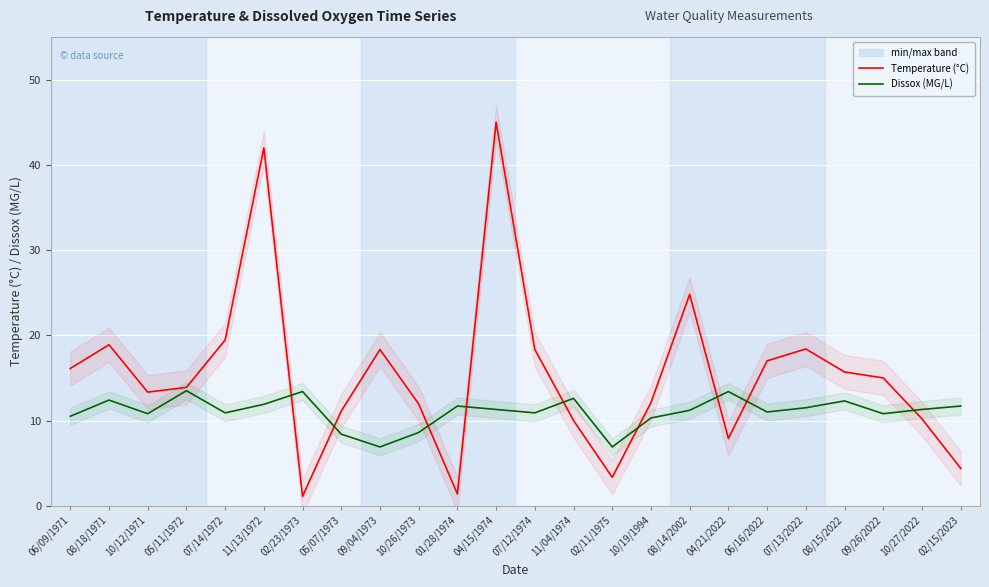

Rank the series at 02/23/1973 from lowest to highest value.

Temperature, Dissox